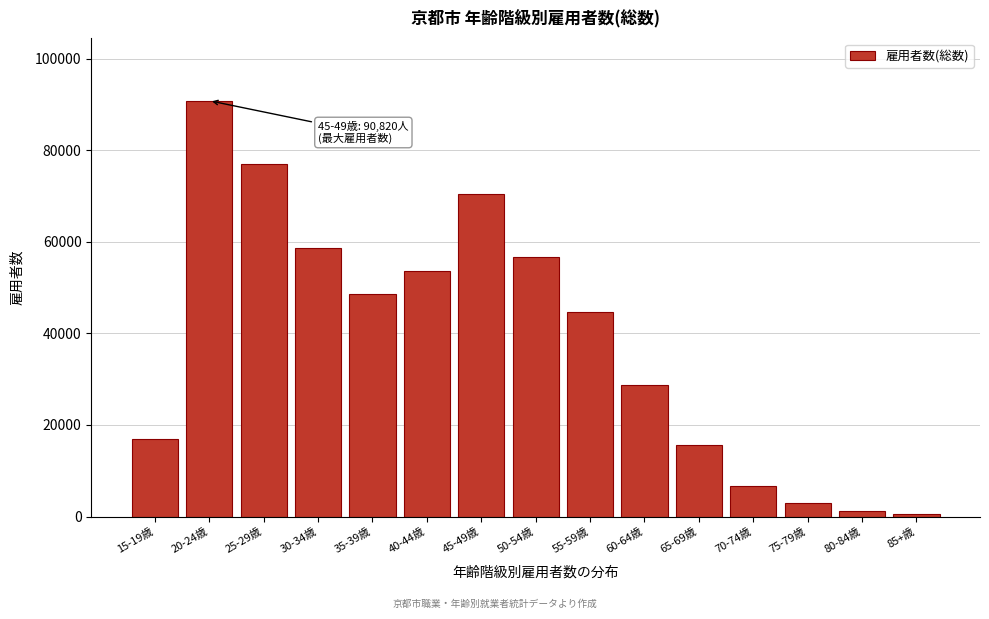

Reading left to right, extract all data points from this chart.

15-19歳=16975	20-24歳=90820	25-29歳=77075	30-34歳=58668	35-39歳=48699	40-44歳=53607	45-49歳=70374	50-54歳=56685	55-59歳=44767	60-64歳=28751	65-69歳=15691	70-74歳=6762	75-79歳=2874	80-84歳=1303	85+歳=547